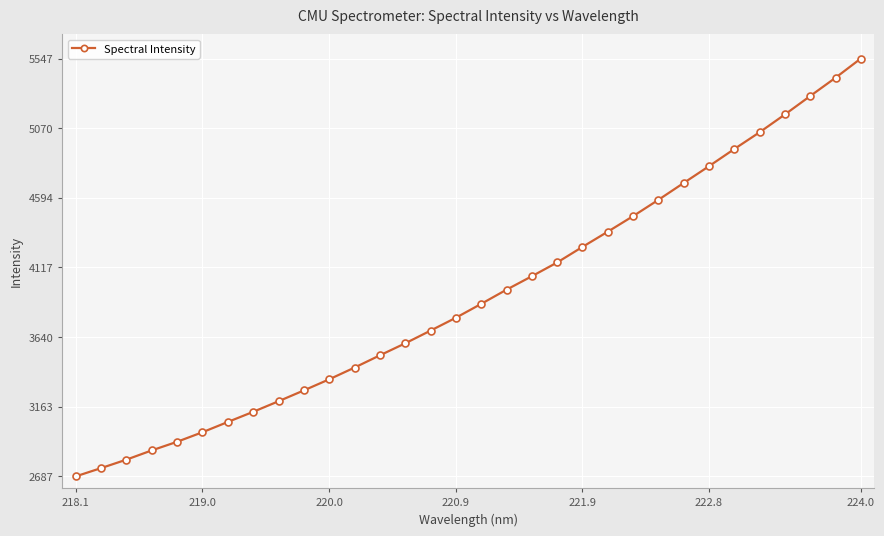

What is the difference between the second highest and second lowest values?

2672.2